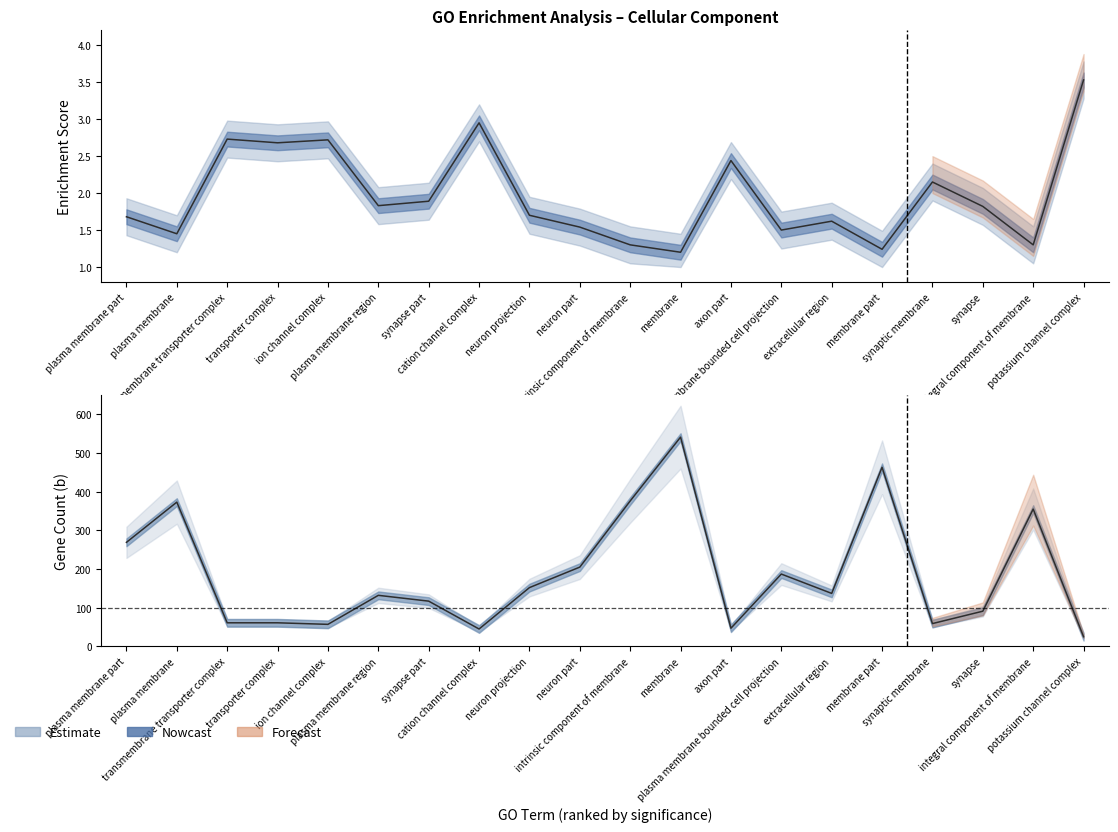

Does the chart have visible grid lines?

No